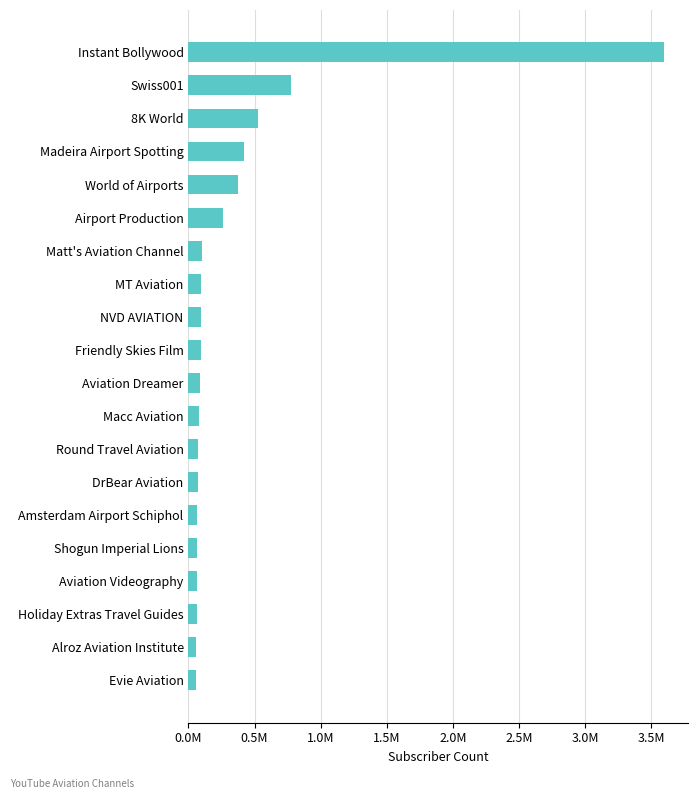

How many distinct data groups are displayed?

1